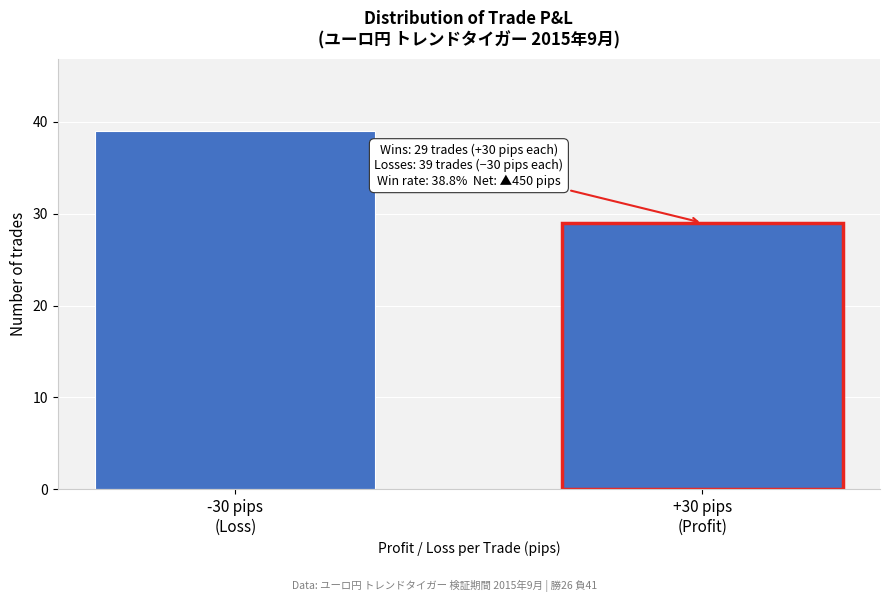

Reading left to right, list all the values displayed in this chart.

39	29